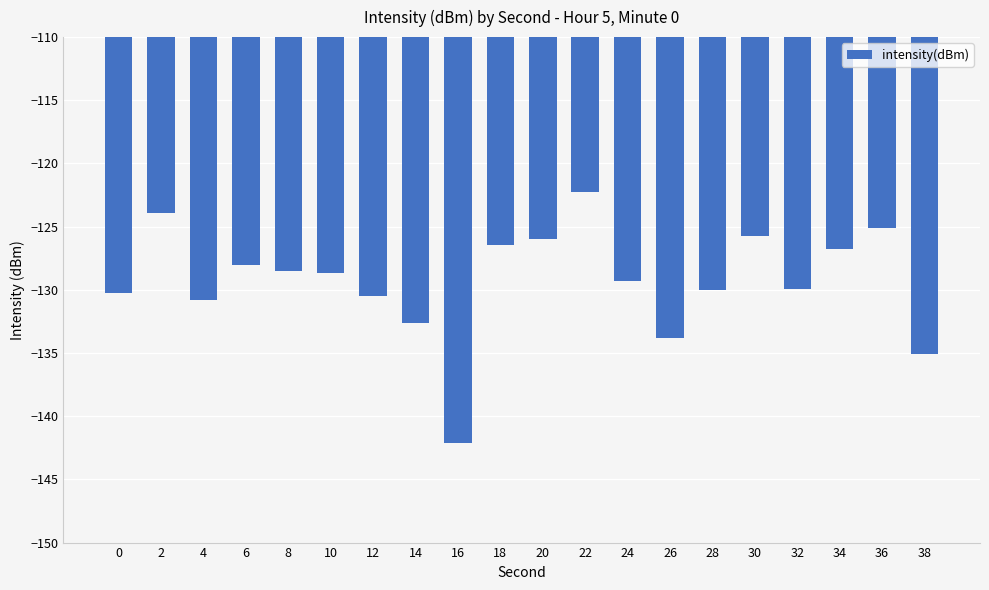

Between 6 and 12, which is larger?

6